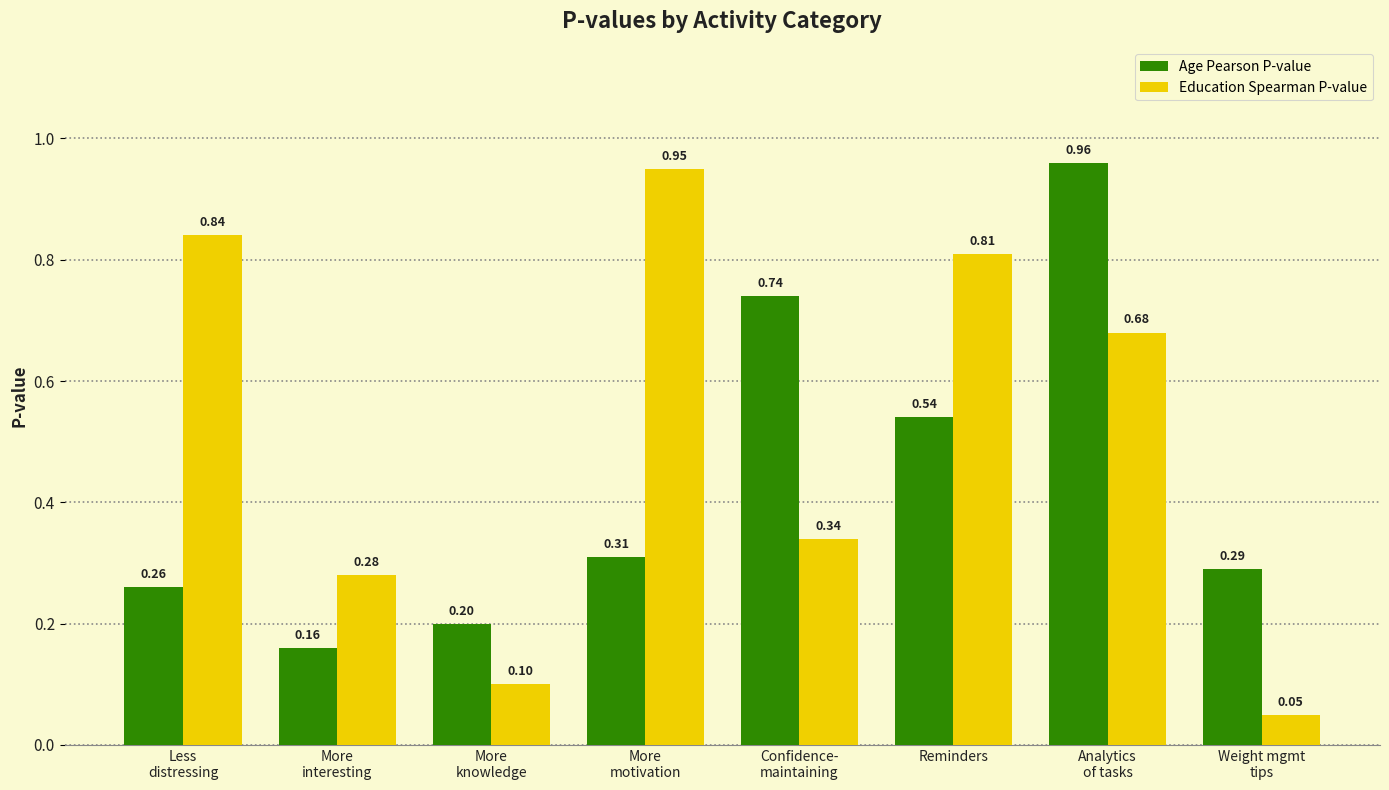

Is the value of Age Pearson P-value at More
motivation greater than the value of Education Spearman P-value at Confidence-
maintaining?

No